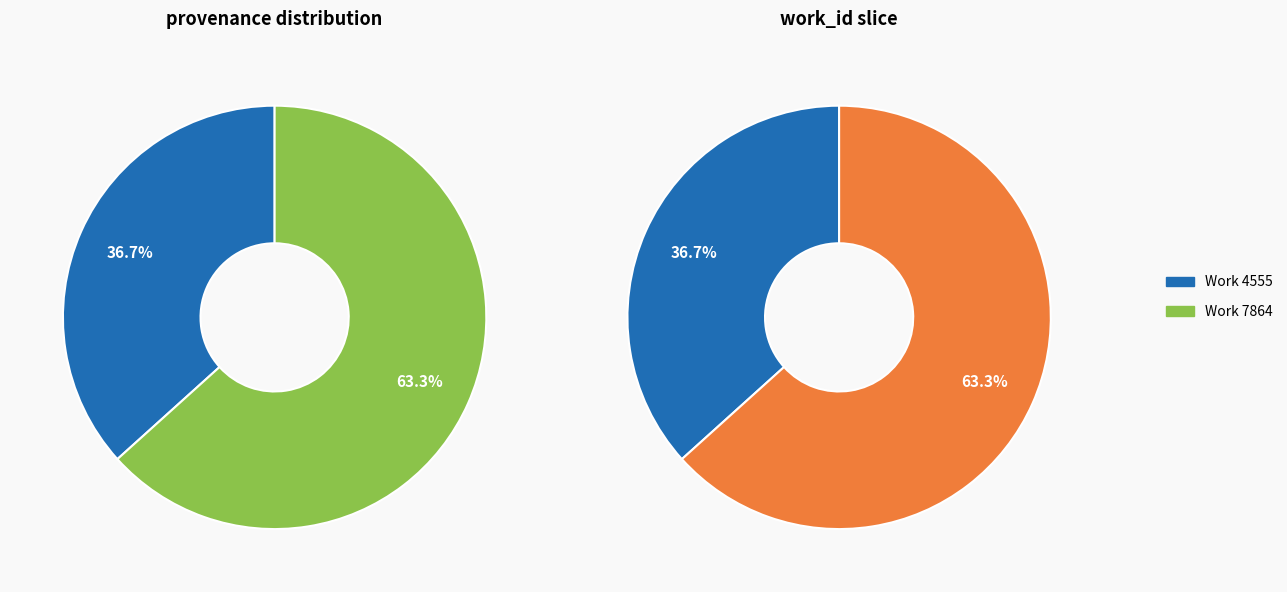

Which has a higher value, Work 7864 or Work 4555?

Work 7864